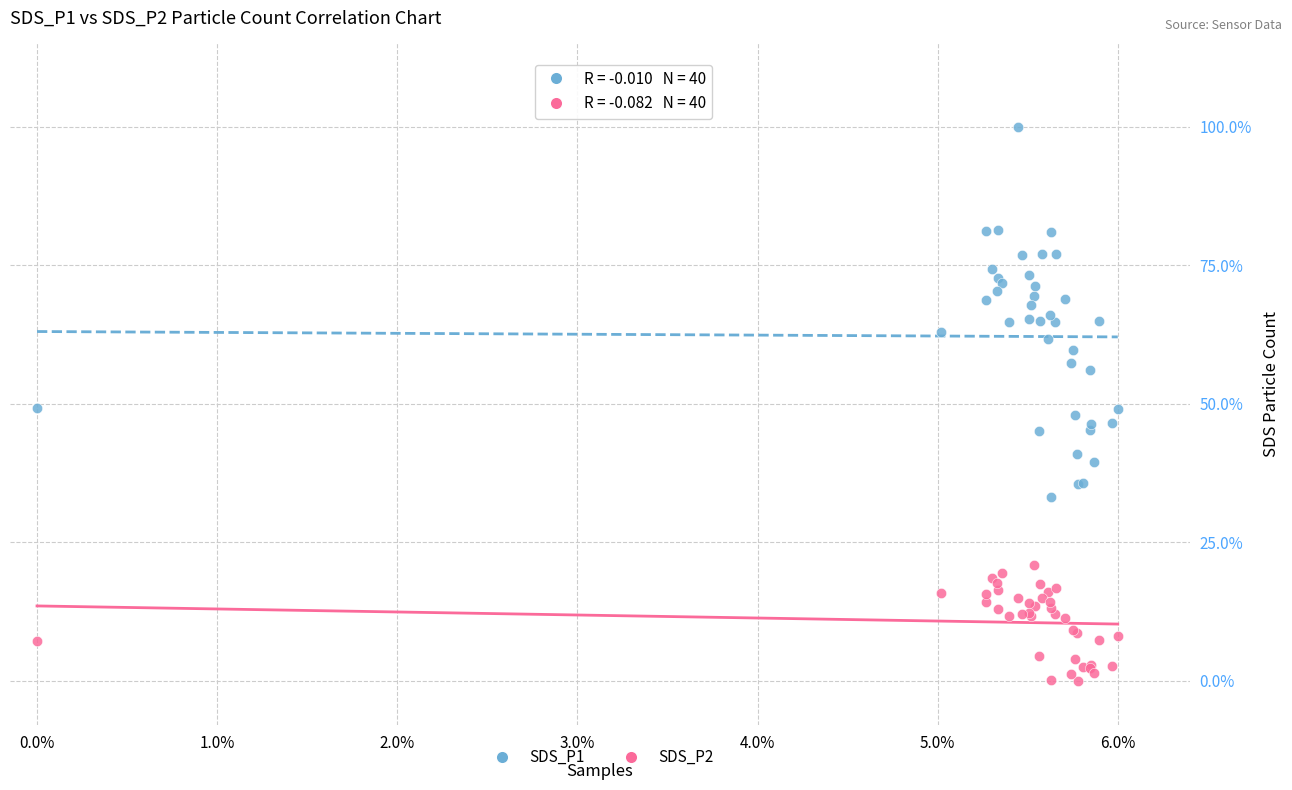

Which series contains the lowest Y value?

SDS_P2